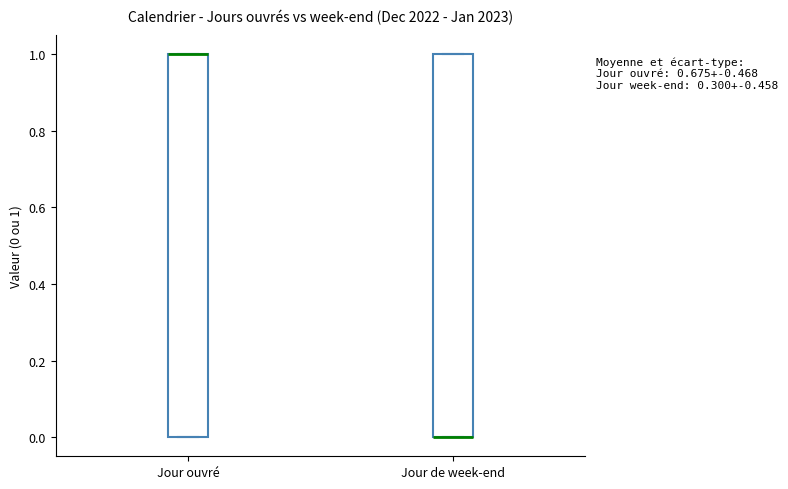

Where is the lower edge of the box for Jour de week-end on the y-axis? The values are not printed on the chart, so give them approximately, as read against the axis.

0